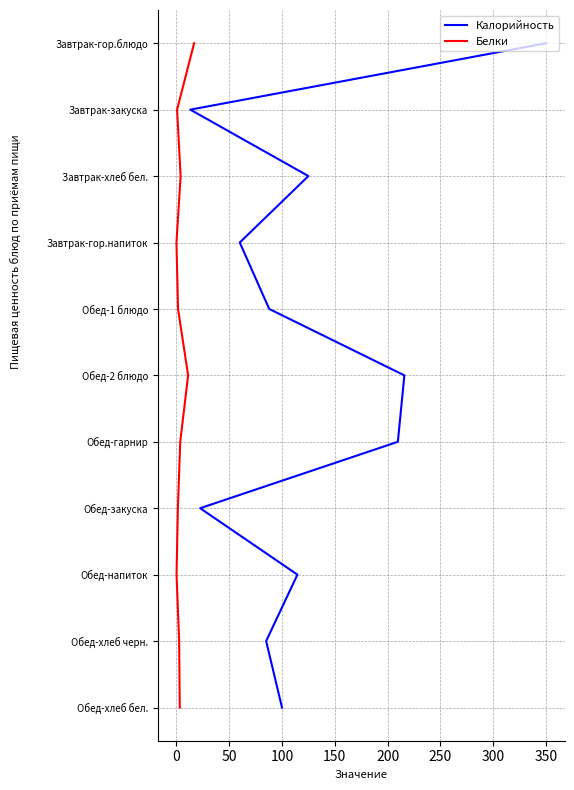

True or false: Белки and Калорийность cross at least once.

False